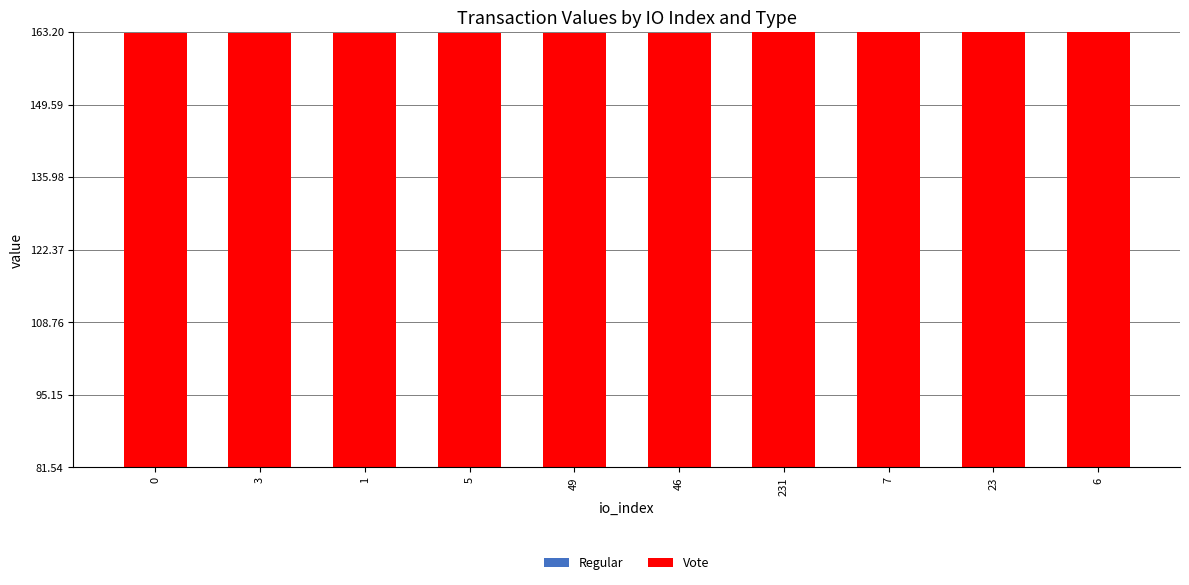

How many bars are there in each group?

2